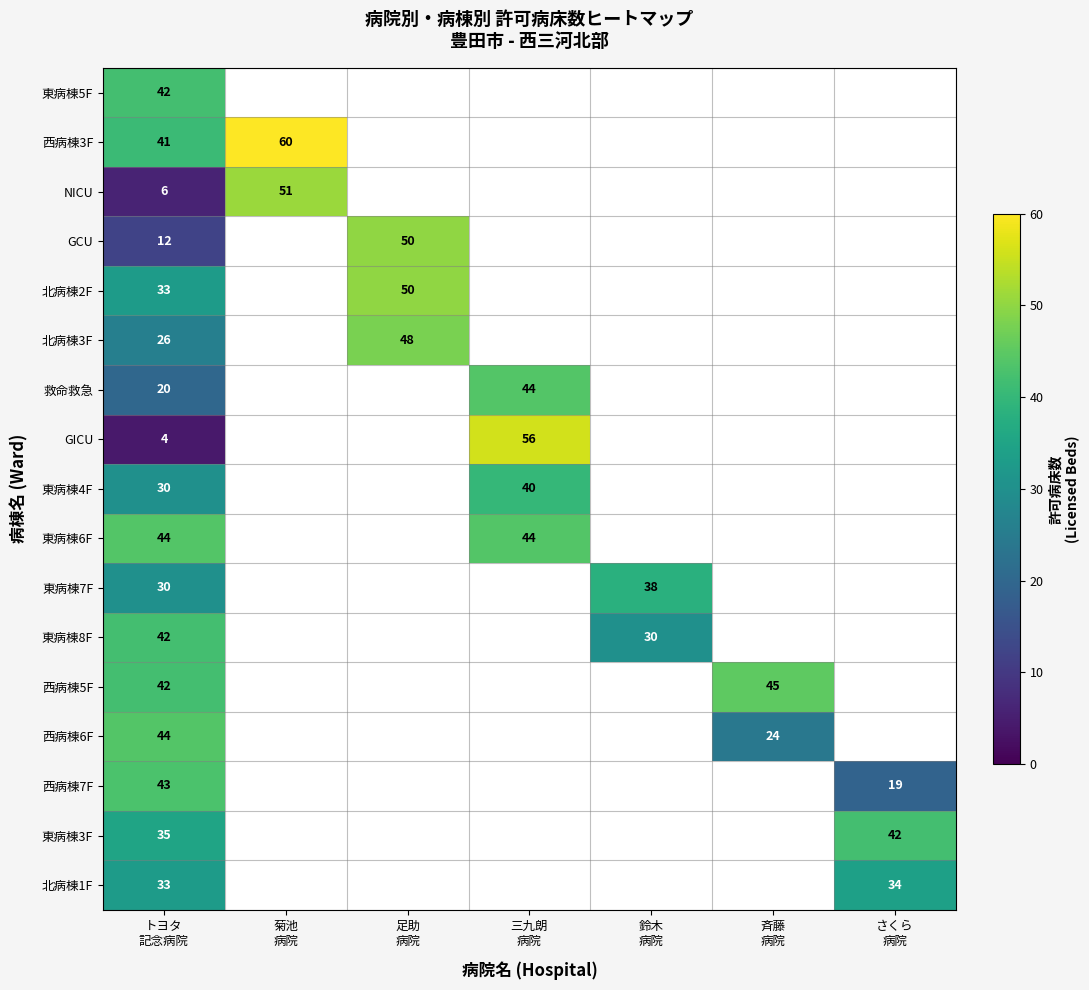

Which category has the lowest value in the 東病棟6F series?

トヨタ 記念病院